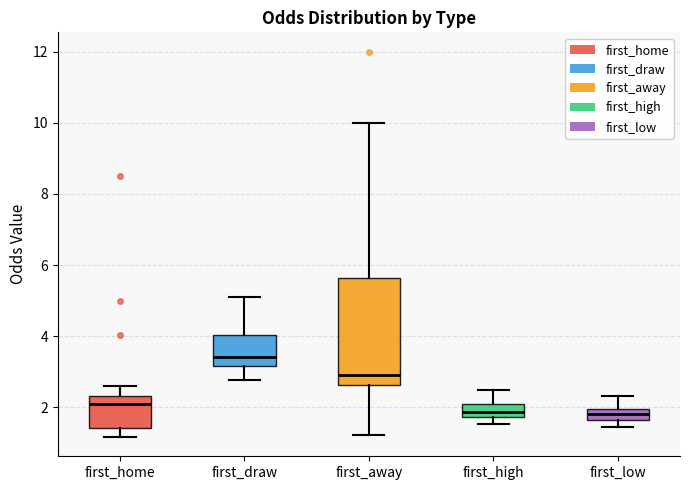

Which box has the highest median line?

first_draw